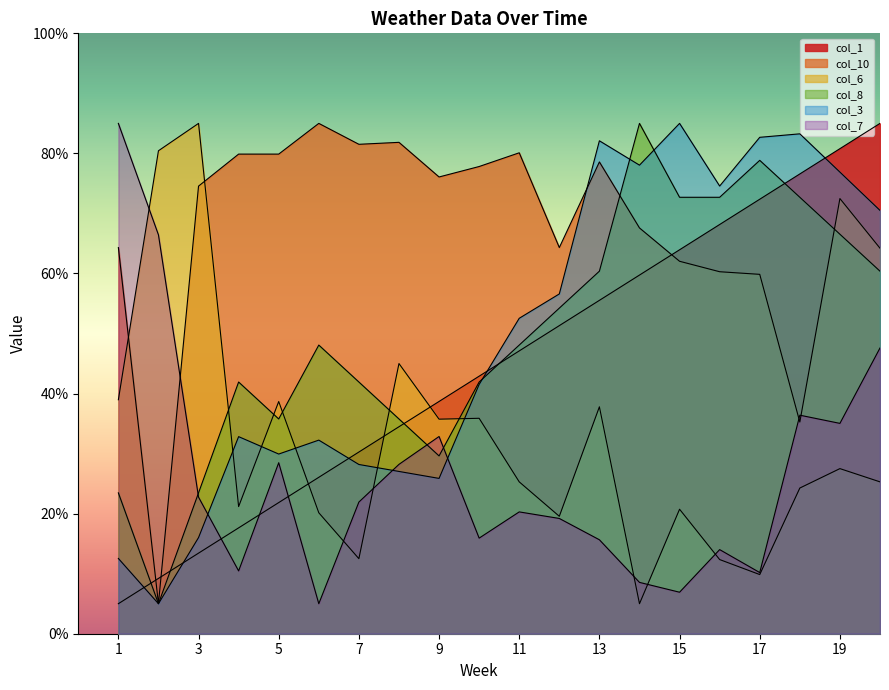

Is the value of col_7 at 16 greater than the value of col_3 at 15?

No